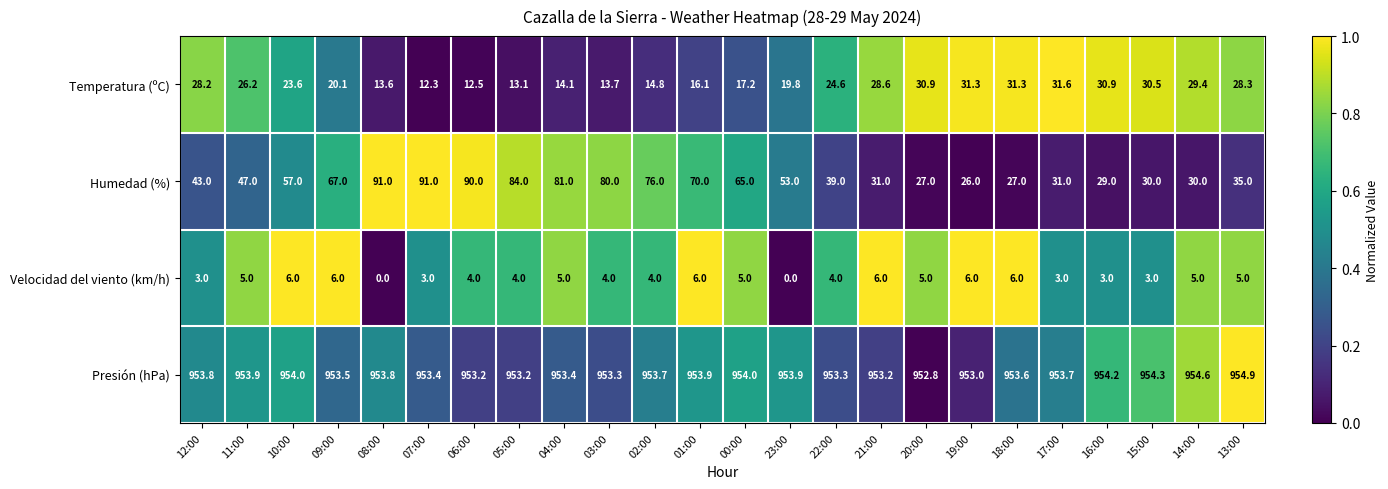

What is the approximate value of Velocidad del viento (km/h) at 15:00?

3.0